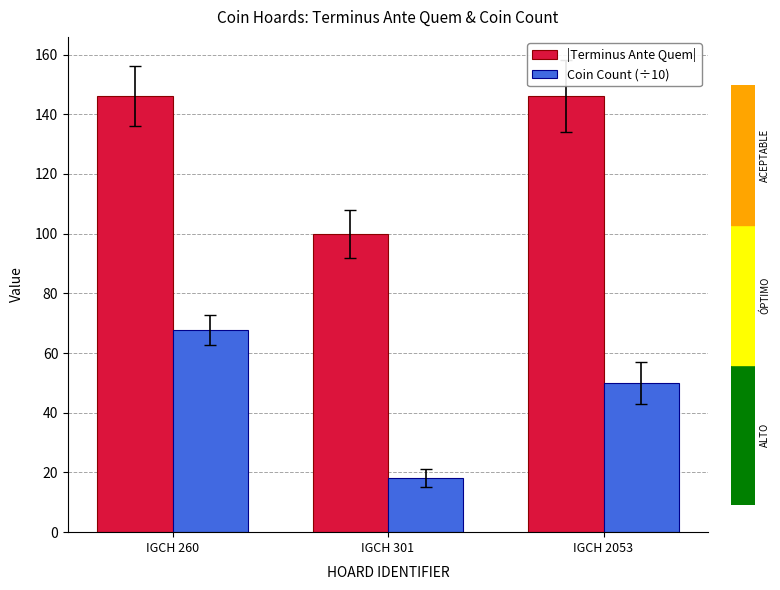

Which series has the largest range (max minus min)?

Coin Count (÷10)